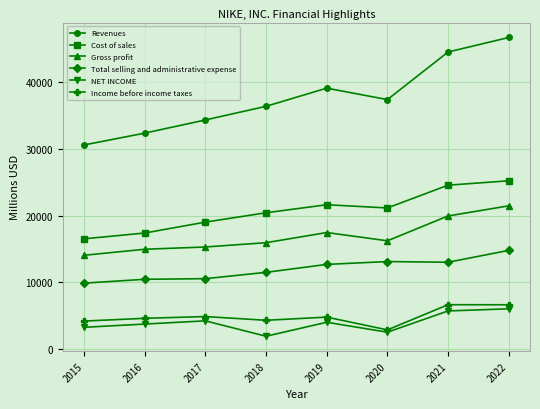

What is the highest value of the Gross profit series?

21479